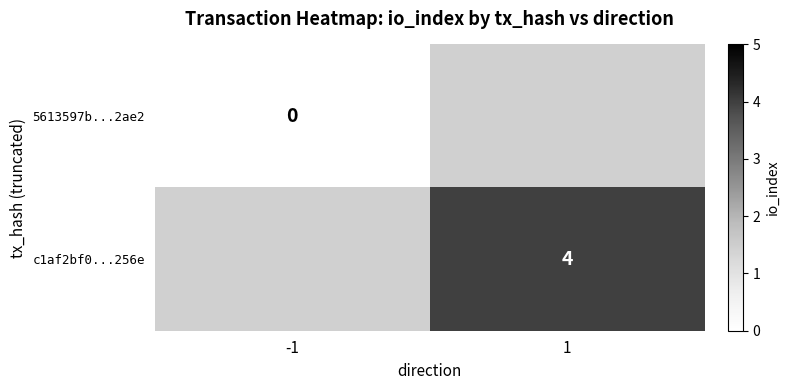

Is it true that c1af2bf0...256e equals 2 at 1?

False